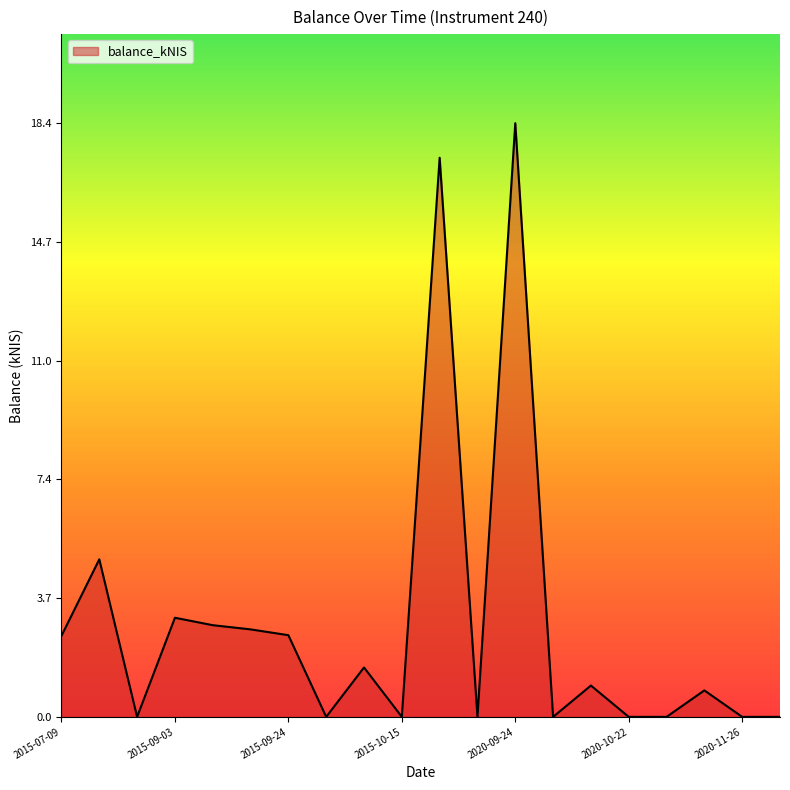

What is the sum of all values?

57.6